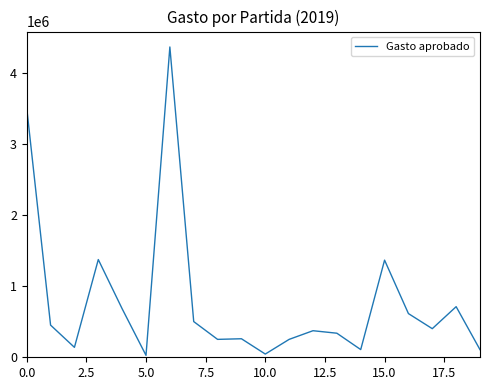

What is the difference between the maximum and minimum values?

4344044